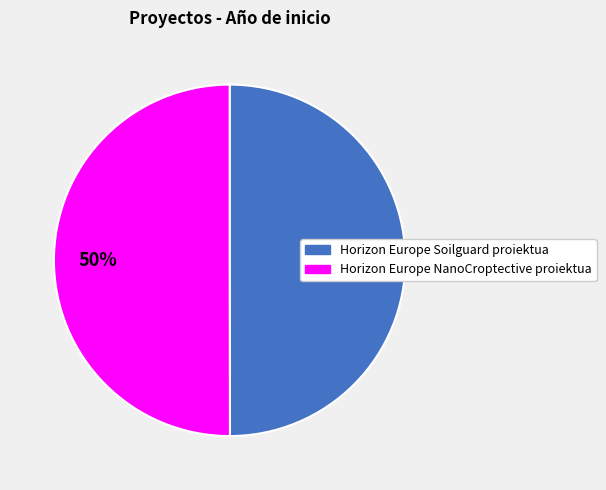

What percentage is the Horizon Europe NanoCroptective proiektua slice, to the nearest percent?

50%